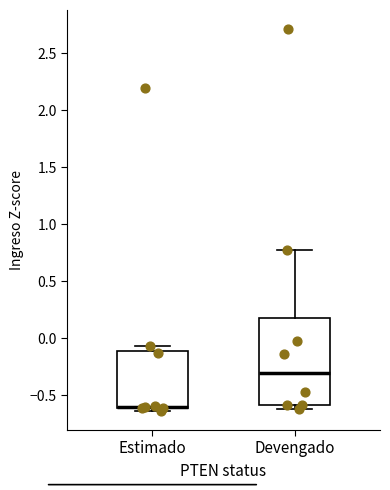

Reading left to right, read every box against the y-axis: the position of its median line, the range the box covers, and the ends of its whiskers. The values are not printed on the chart, so give them approximately, as read against the axis.

Estimado: median -0.60 (drawn on the box's lower edge), box -0.60 to -0.10, whiskers -0.65 to -0.05
Devengado: median -0.30, box -0.60 to 0.20, whiskers -0.60 (just below the box's lower edge) to 0.80